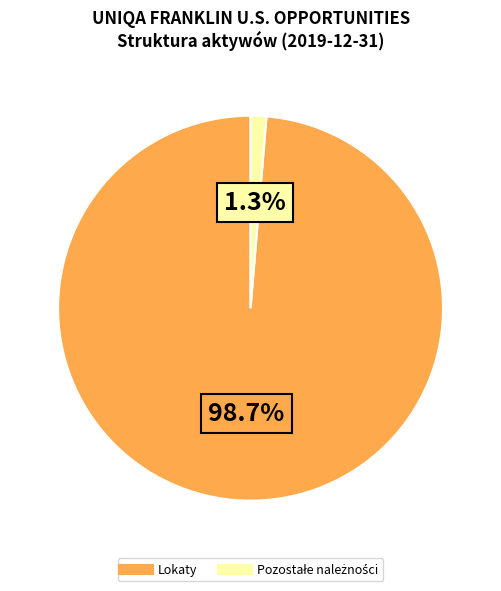

Does any single category account for the majority?

Yes